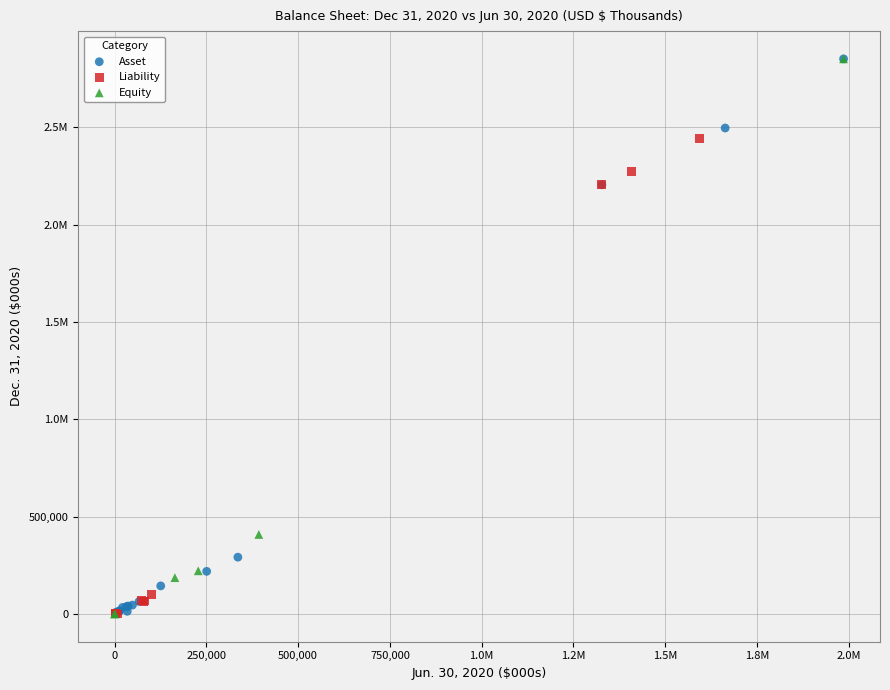

What are all the series names shown in the legend?

Asset, Liability, Equity